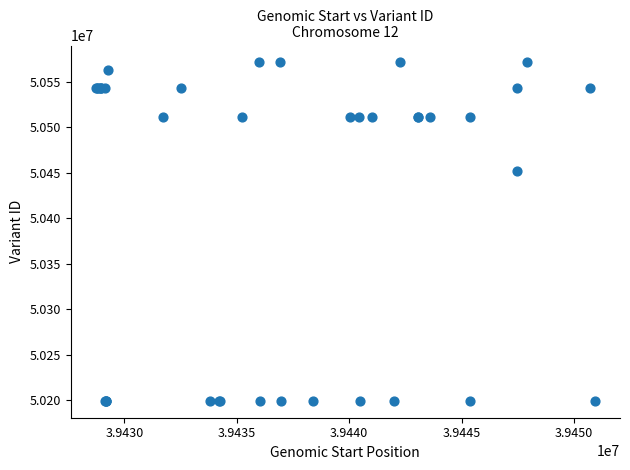

What Y value in the scatter plot is closest to 50385270?

50451970